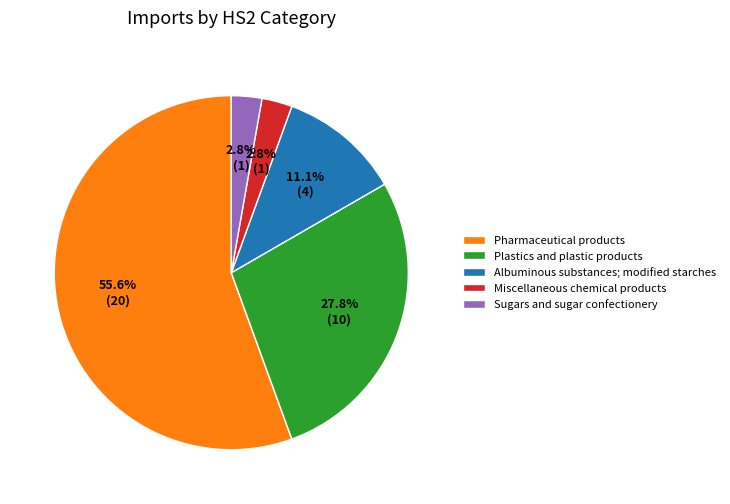

Does Albuminous substances; modified starches represent more than half of the total?

No